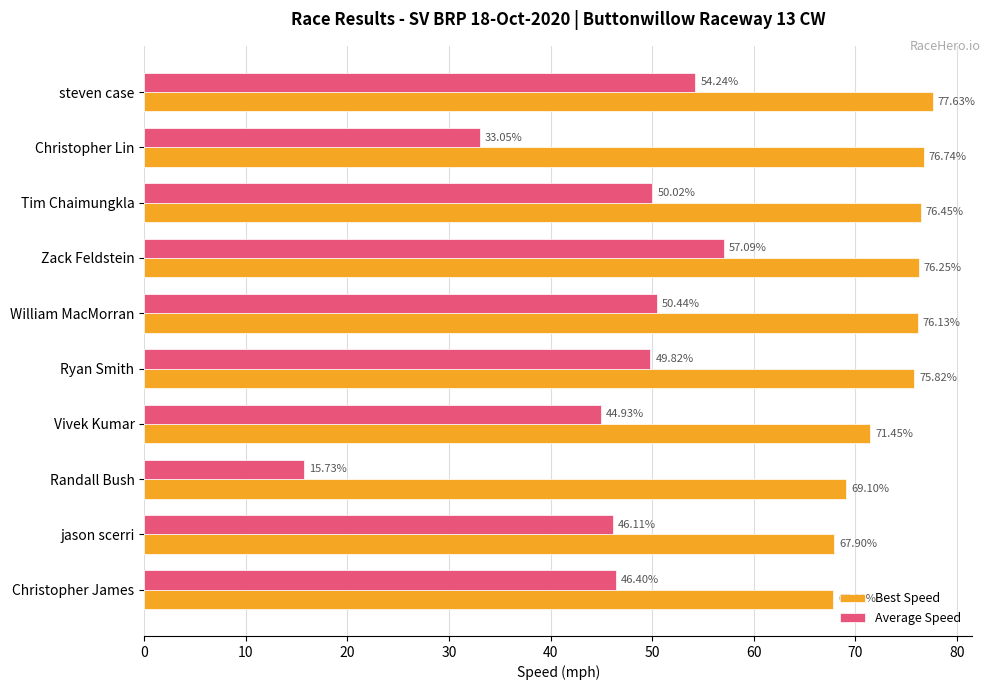

Is the value of Average Speed at steven case greater than the value of Best Speed at Christopher Lin?

No